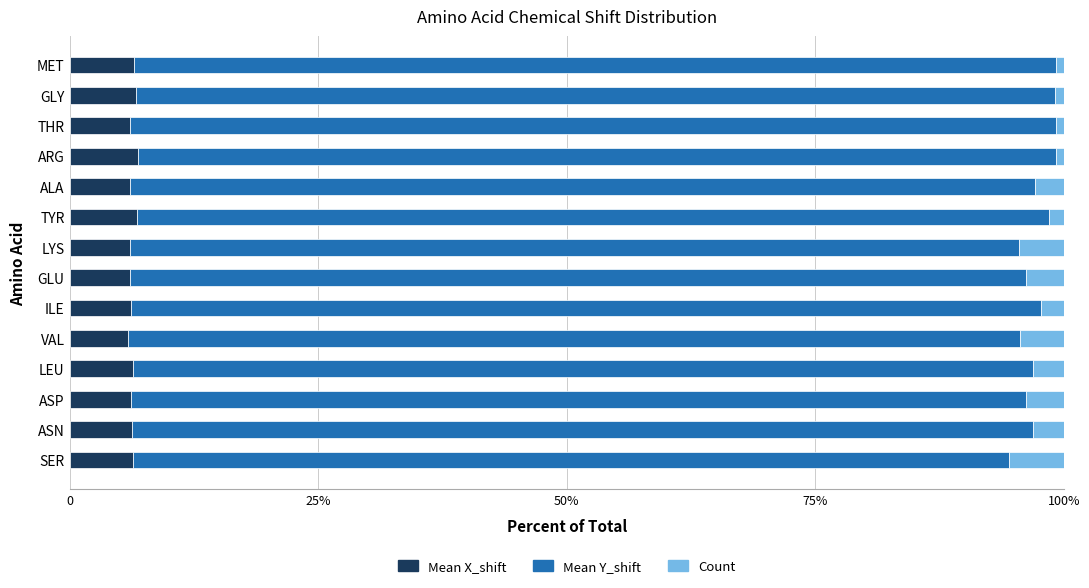

What is the average value of the Mean Y_shift series?

91.0